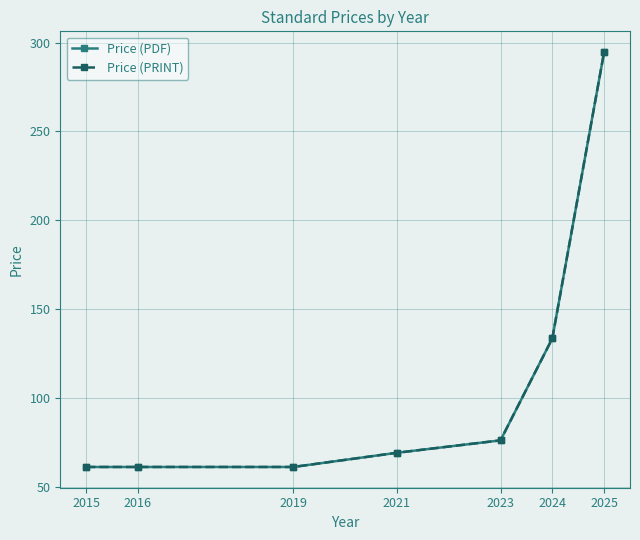

What is the sum of all Price (PDF) values?

756.1